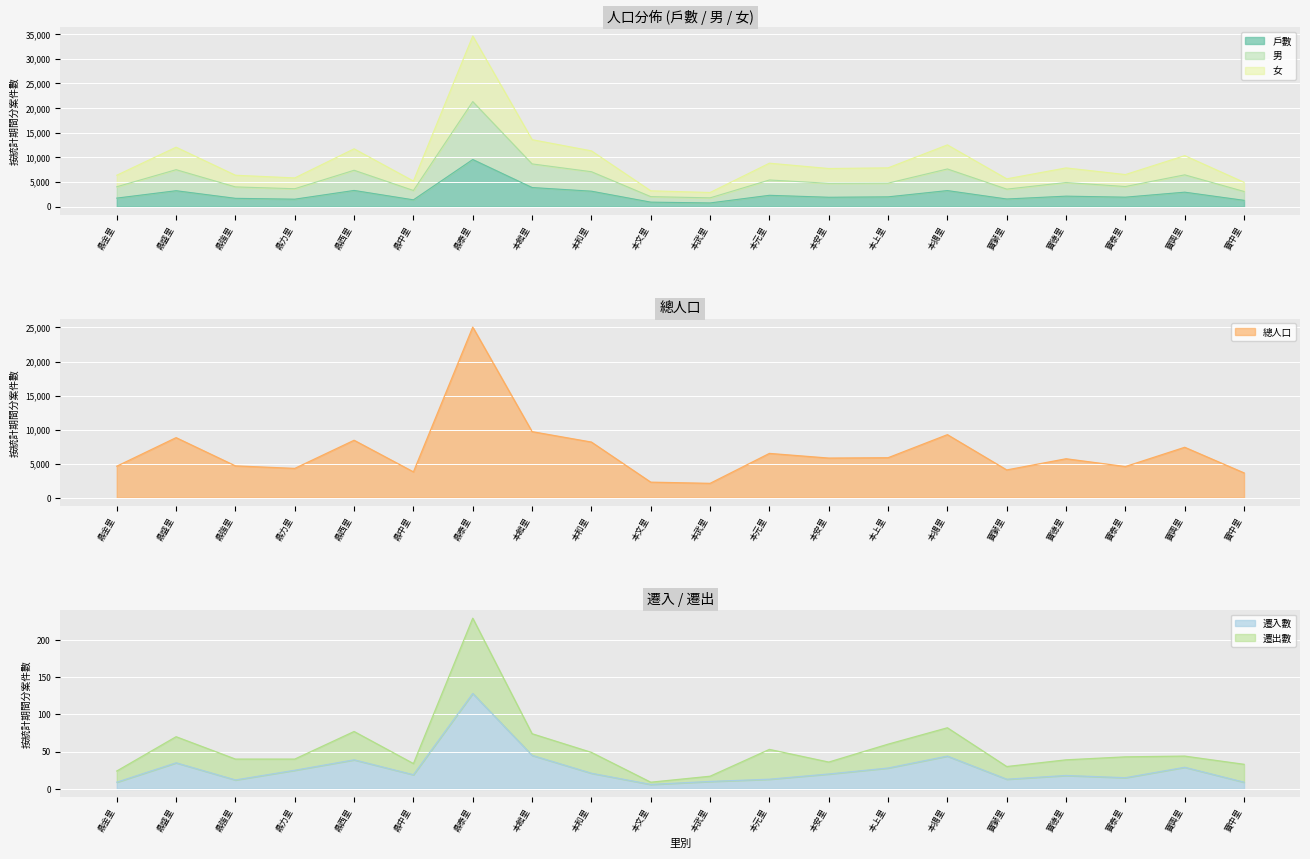

What is the minimum value for 戶數?

765